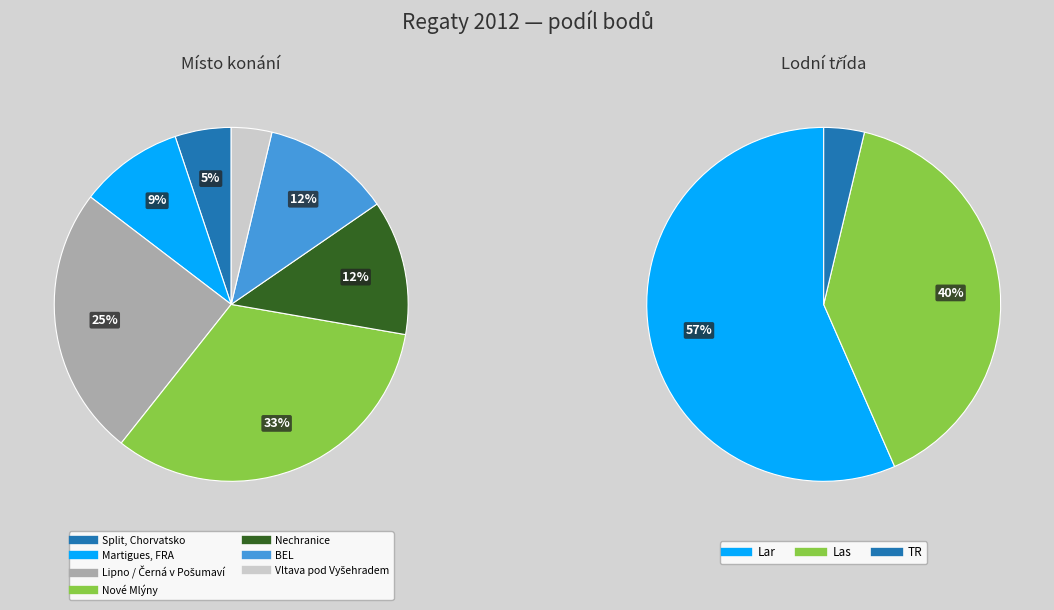

Does any single category account for the majority?

No